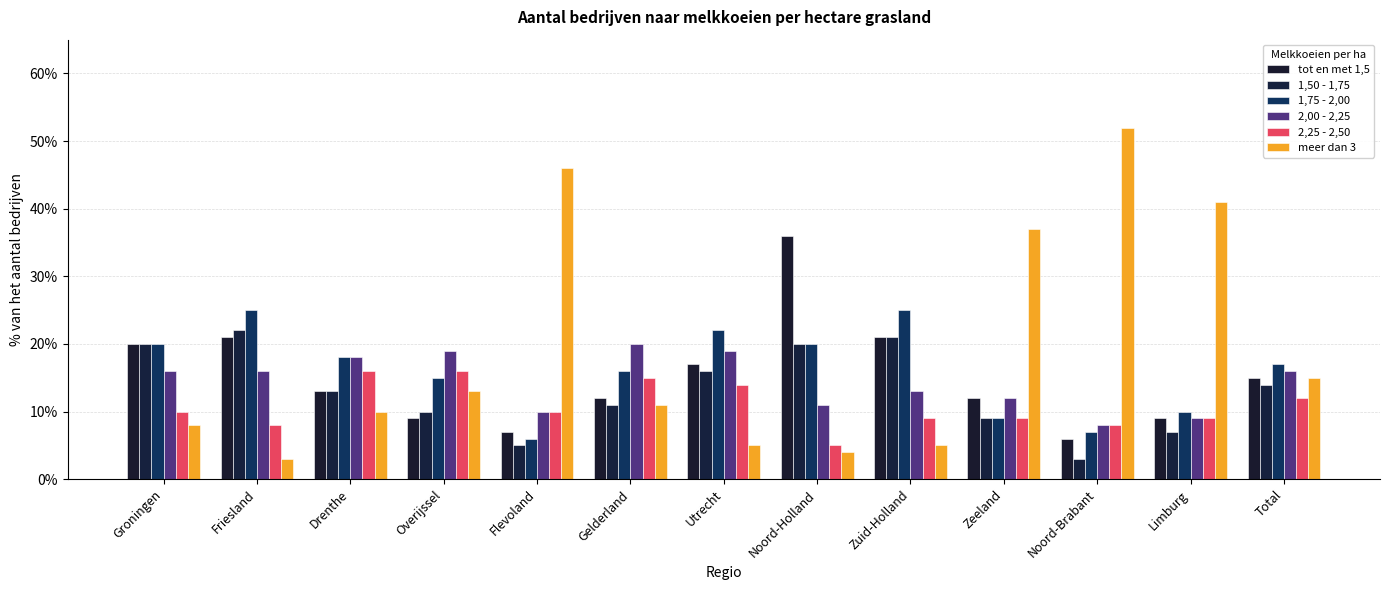

How many groups of bars are there?

13